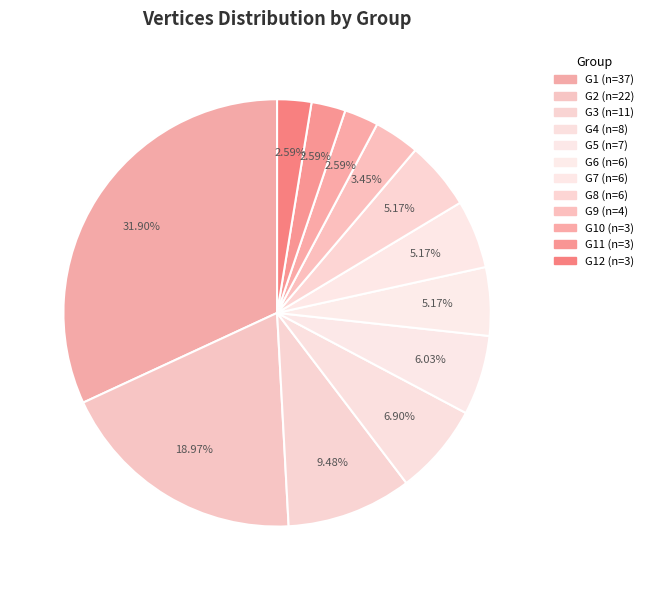

Rank the categories by value from highest to lowest.

G1, G2, G3, G4, G5, G6, G7, G8, G9, G10, G11, G12